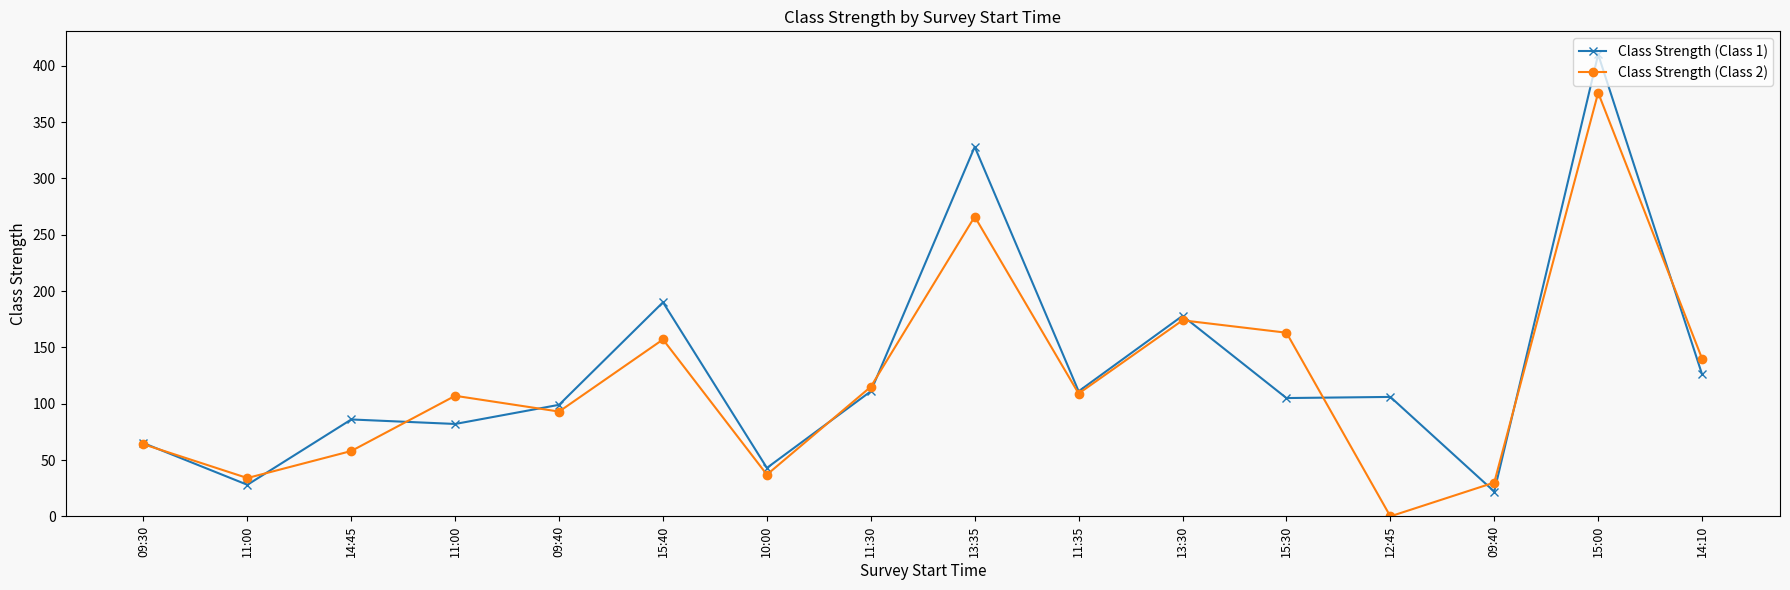

At which category does Class Strength (Class 2) reach its first local peak?

11:00